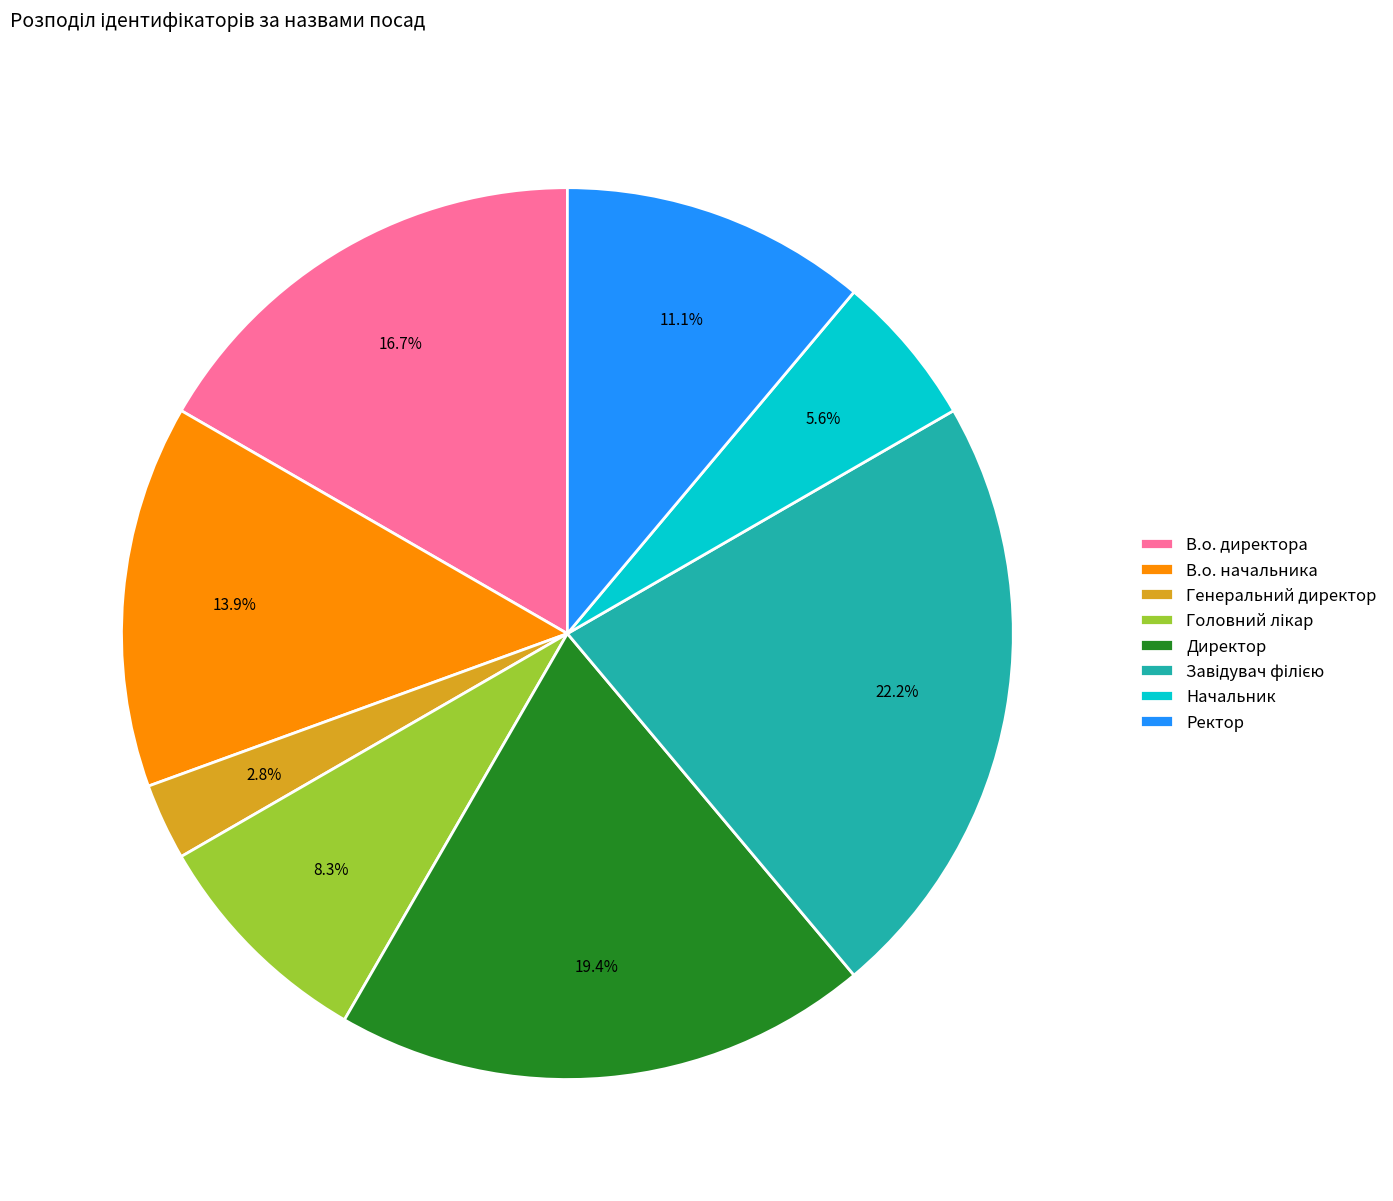

Does Генеральний директор account for over 50% of the chart?

No